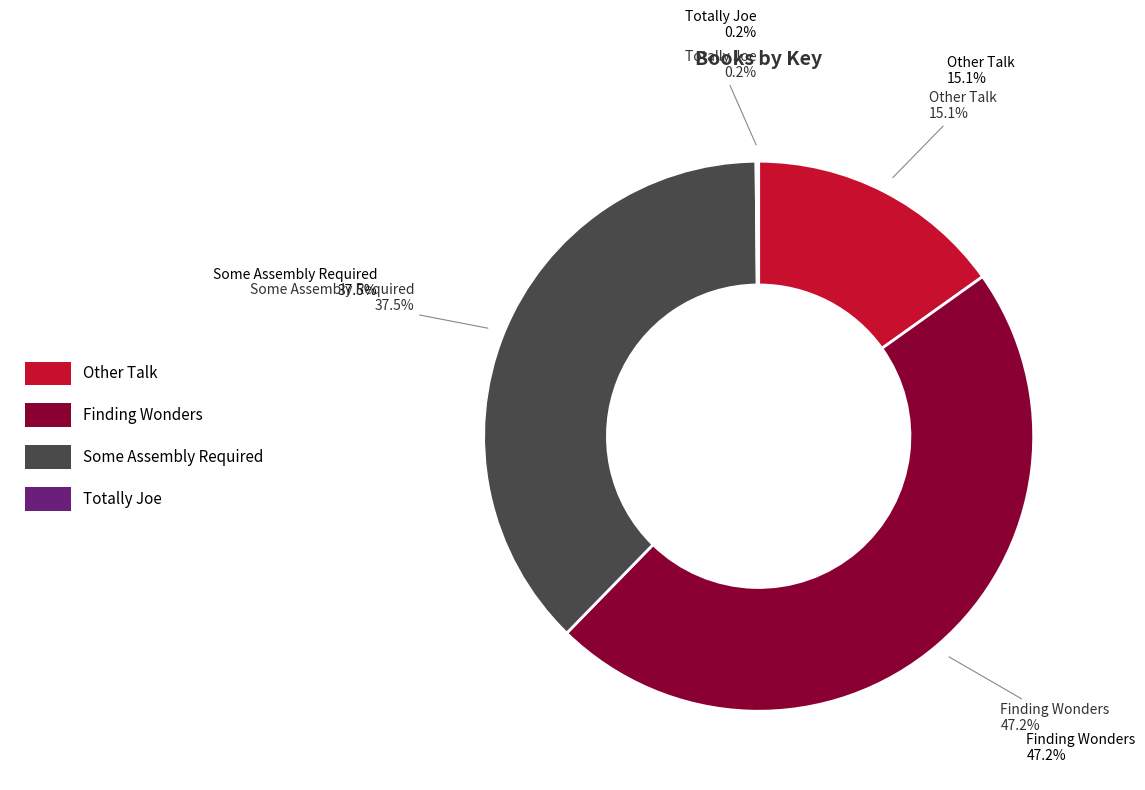

What is the largest slice in the pie chart?

Finding Wonders